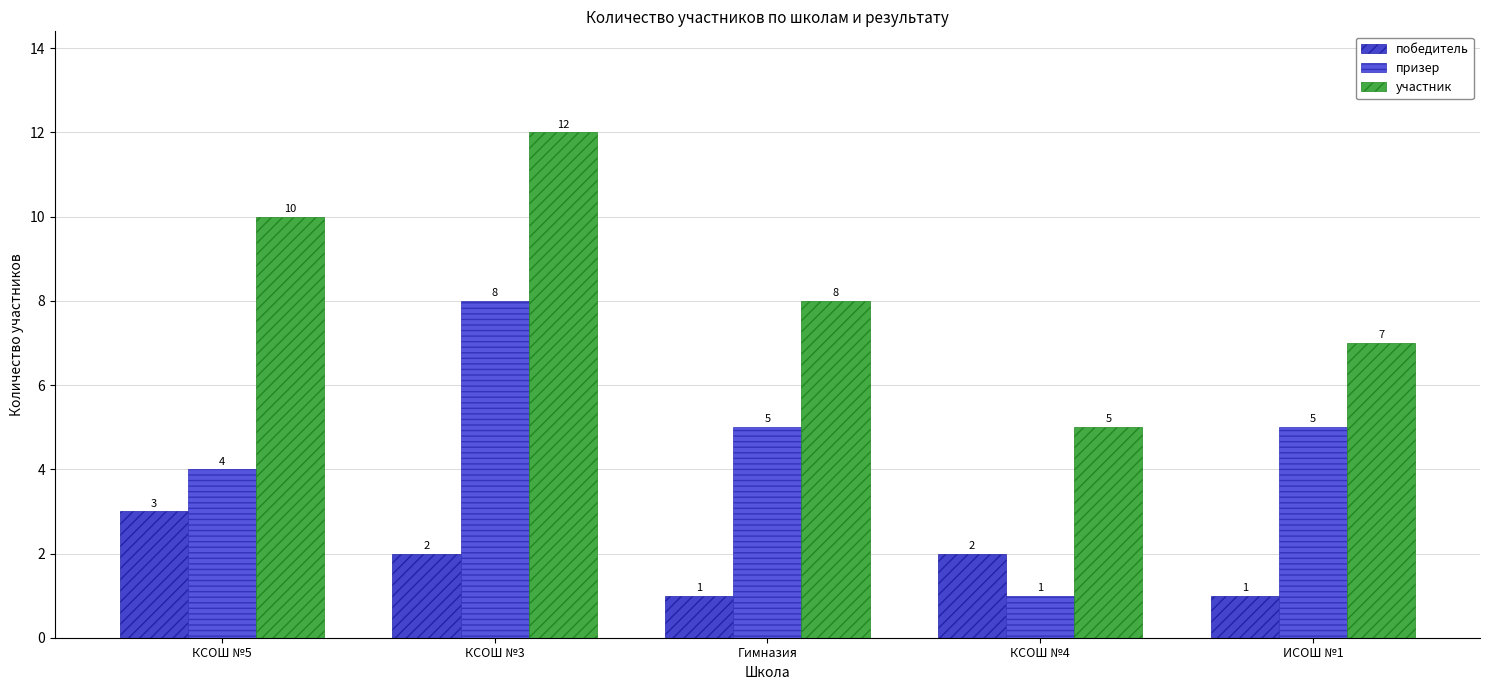

What is the average value of the участник series?

8